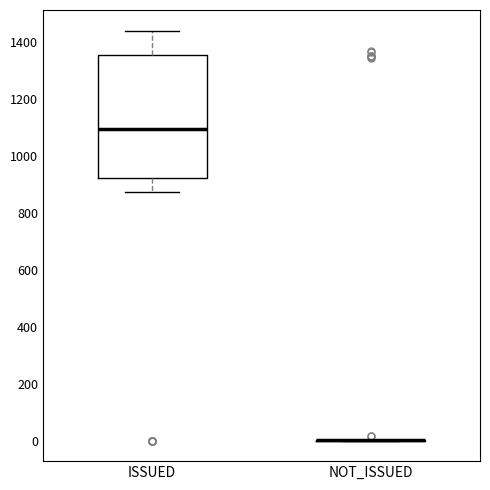

Reading left to right, read every box against the y-axis: the position of its median line, the range the box covers, and the ends of its whiskers. The values are not printed on the chart, so give them approximately, as read against the axis.

ISSUED: median 1100, box 920 to 1360, whiskers 880 to 1440
NOT_ISSUED: box collapsed to a line at 0, whiskers 0 to 0